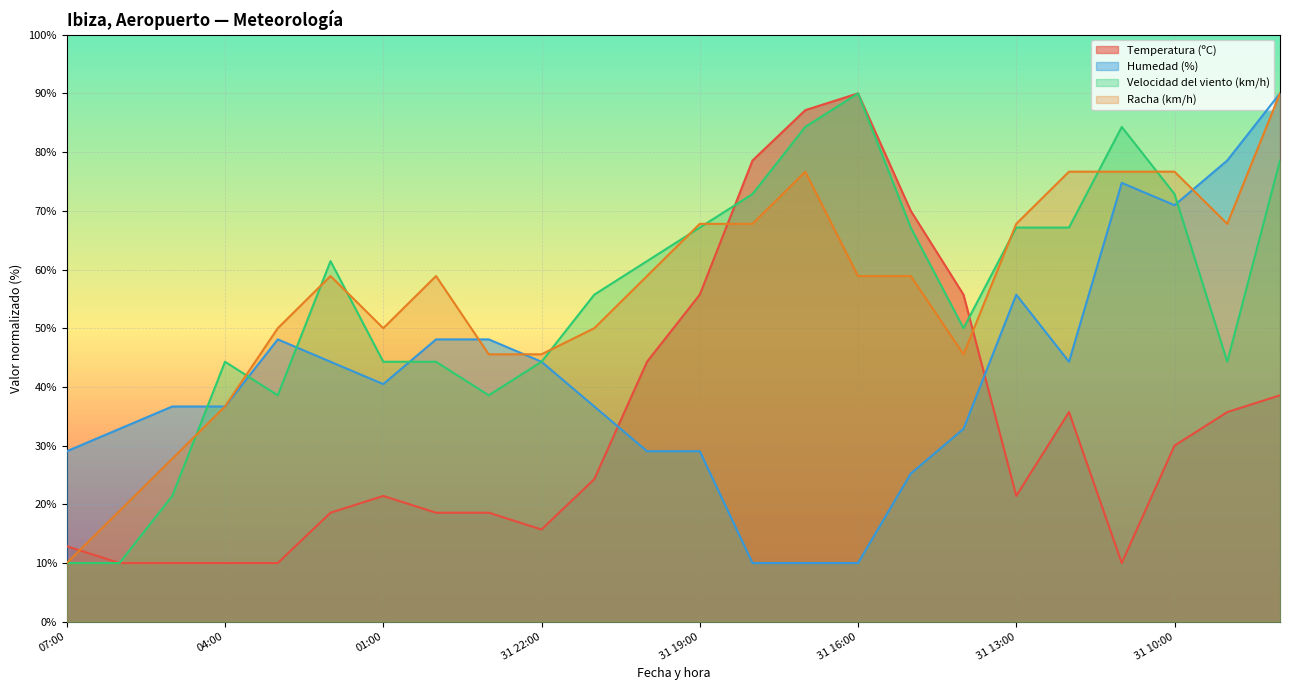

Between 02:00 and 00:00, which series saw the biggest shift?

Velocidad del viento (km/h)